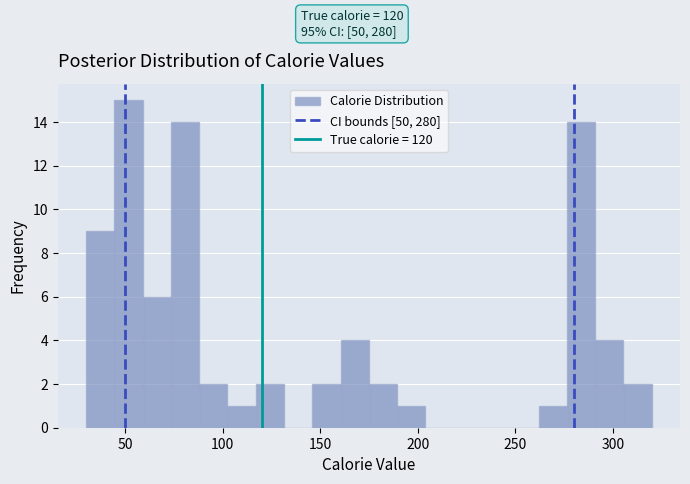

Read against the x-axis, roughly where is the centre of the tallest bar?

50